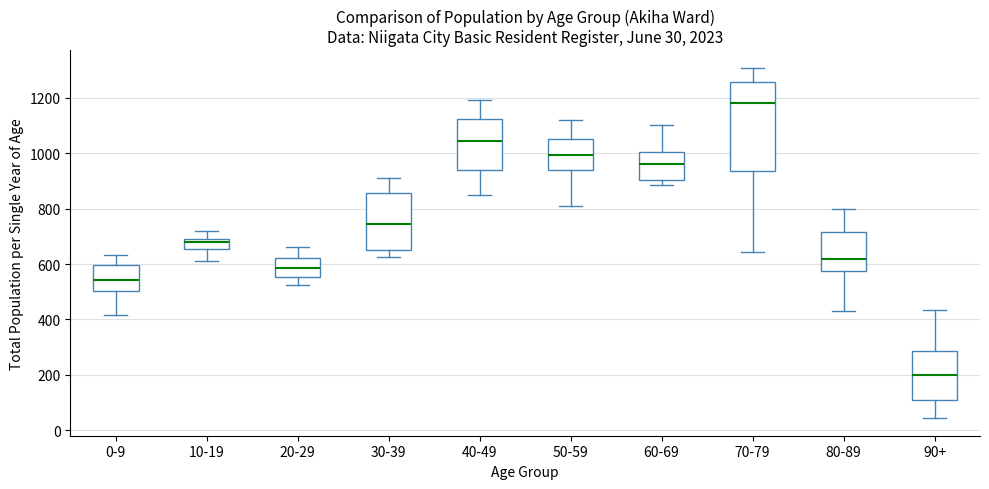

Which box has the highest median line?

70-79